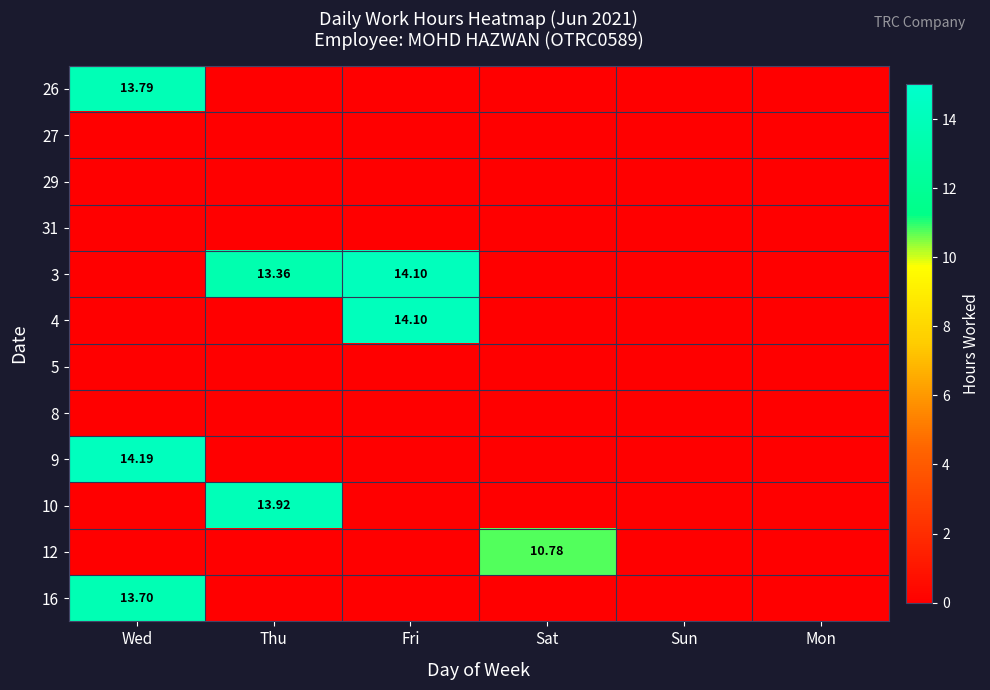

Which series has the largest range (max minus min)?

9